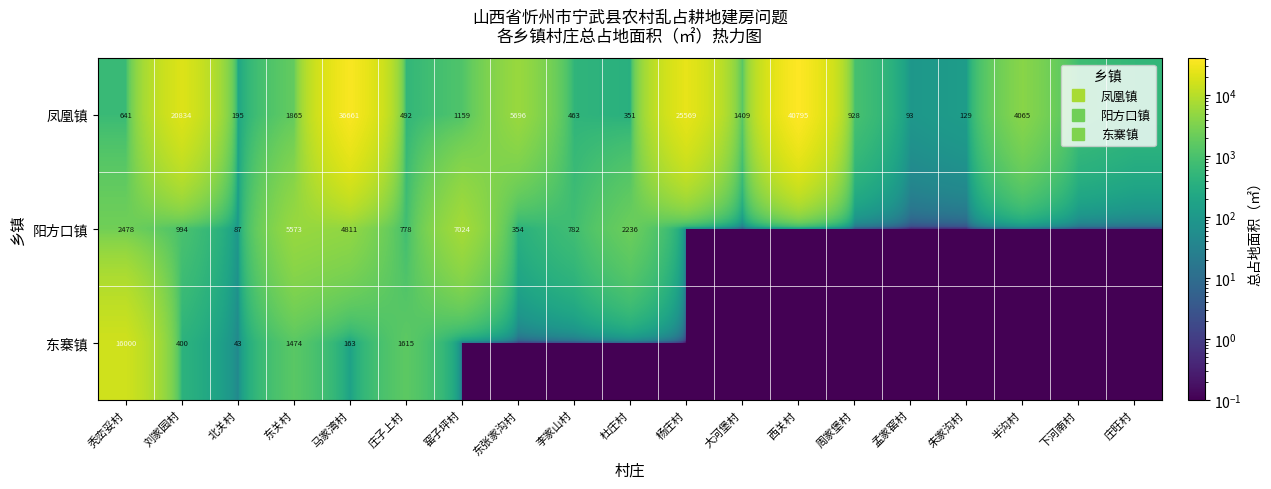

Which series has the largest range (max minus min)?

凤凰镇